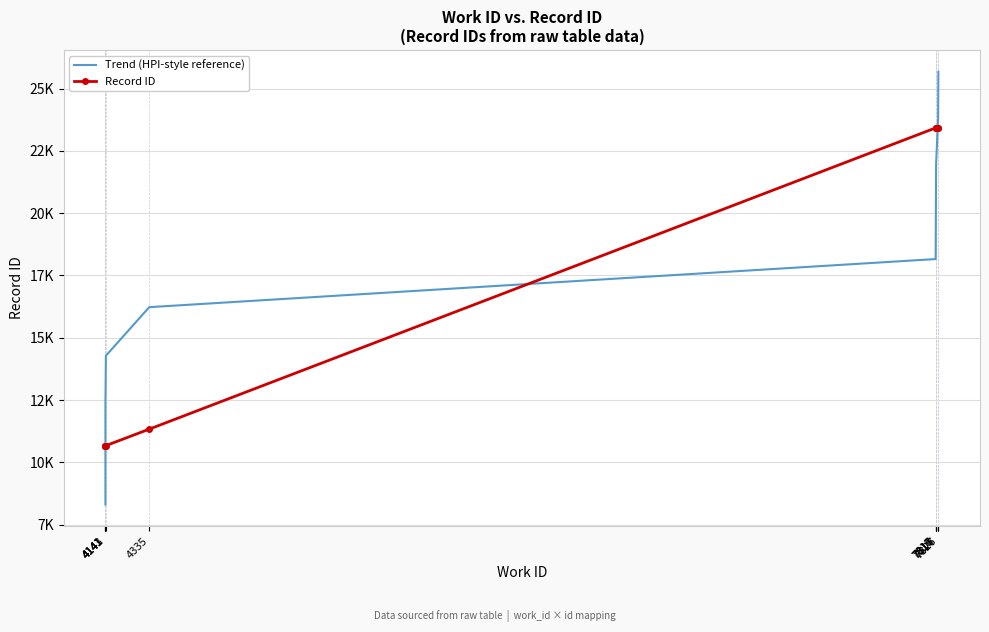

True or false: Record ID and Trend (HPI-style reference) intersect in this chart.

True